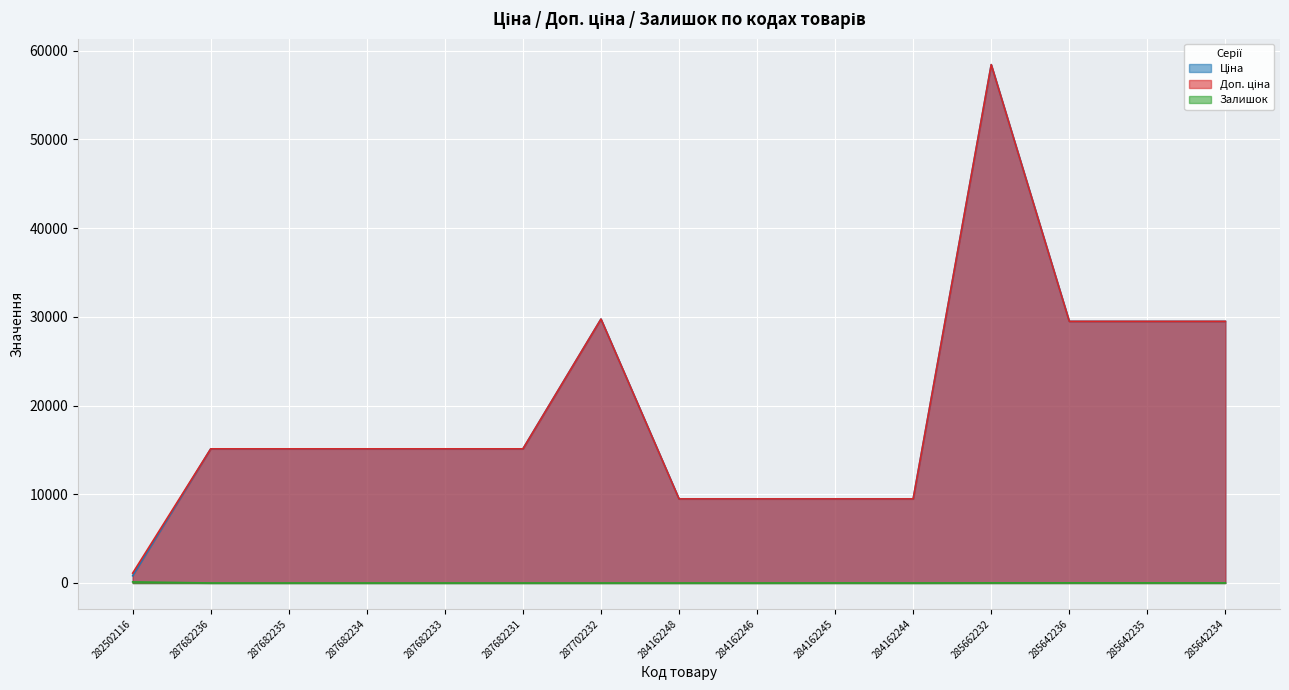

At which label does Доп. ціна reach its minimum?

282502116